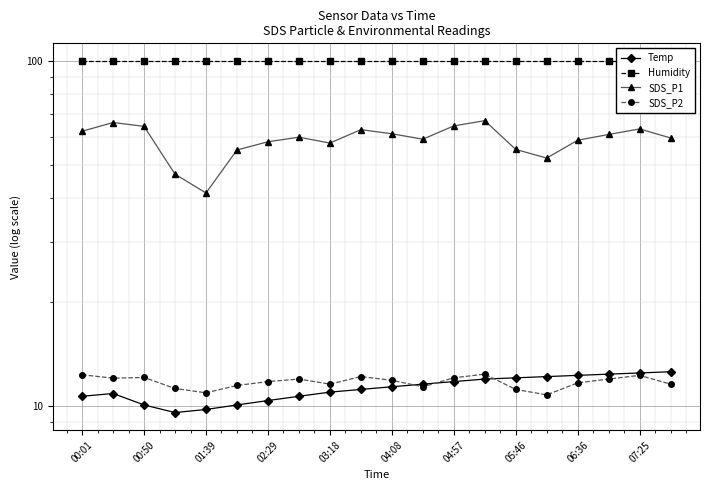

Which series has the largest total across all categories?

Humidity